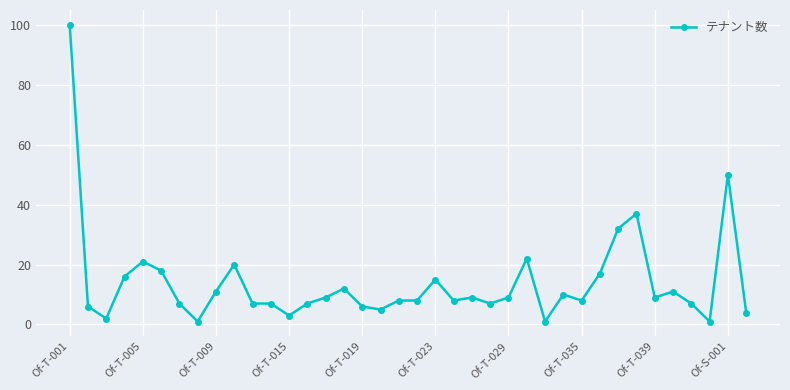

What is the difference between the maximum and second lowest values?

99